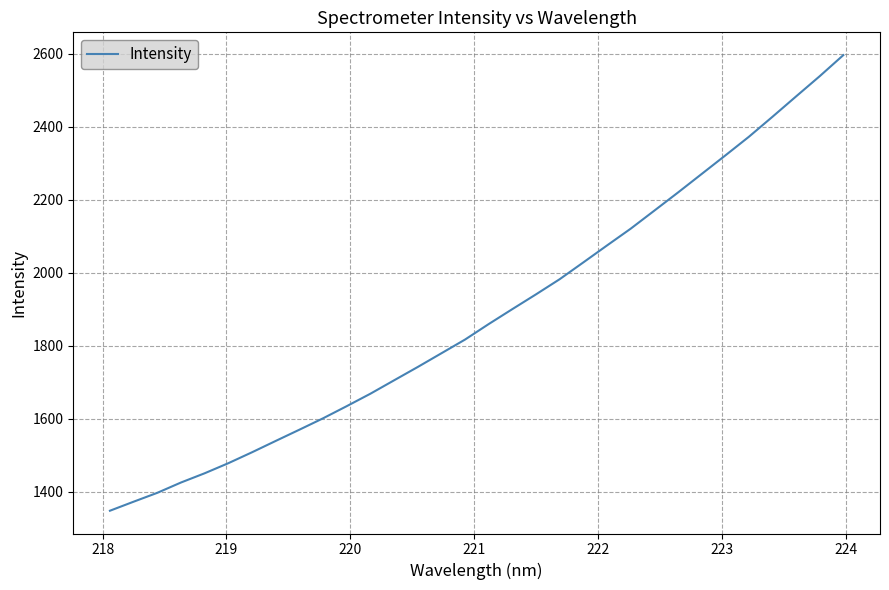

Reading left to right, extract all data points from this chart.

1348.2	1373.0	1397.3	1425.5	1450.8	1478.4	1508.3	1539.4	1570.1	1601.3	1634.6	1668.7	1705.3	1741.8	1779.4	1817.0	1859.4	1900.4	1940.8	1982.2	2028.2	2074.6	2120.5	2169.9	2219.5	2270.1	2320.8	2372.2	2427.0	2482.8	2538.2	2595.9